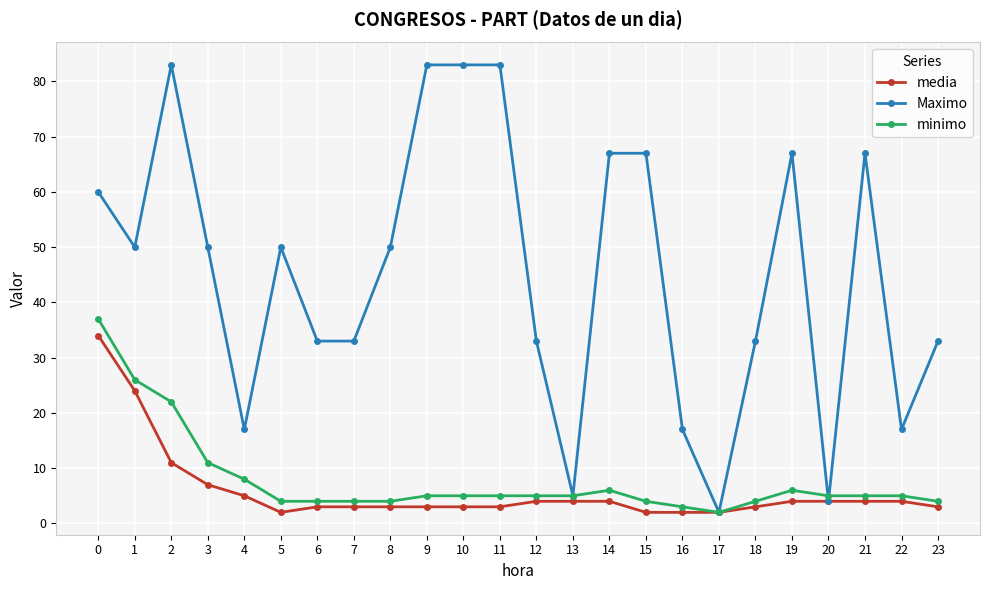

What is the difference between the highest and lowest values at 18?

30